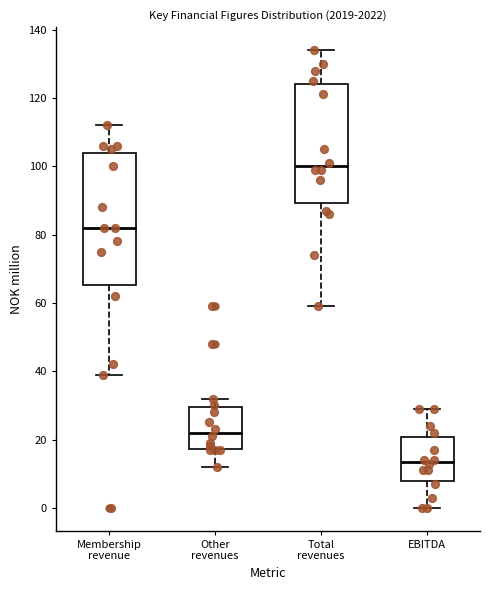

Comparing the boxes themselves (not the whiskers), which one is the tallest?

Membership revenue